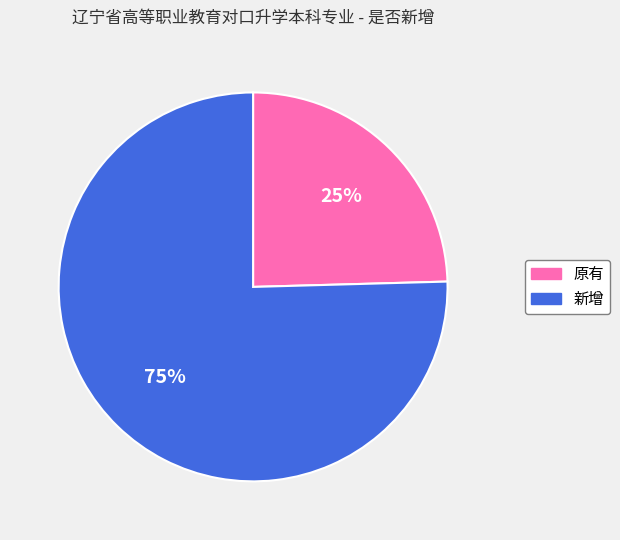

The 新增 slice represents 75% of the pie. True or false?

True